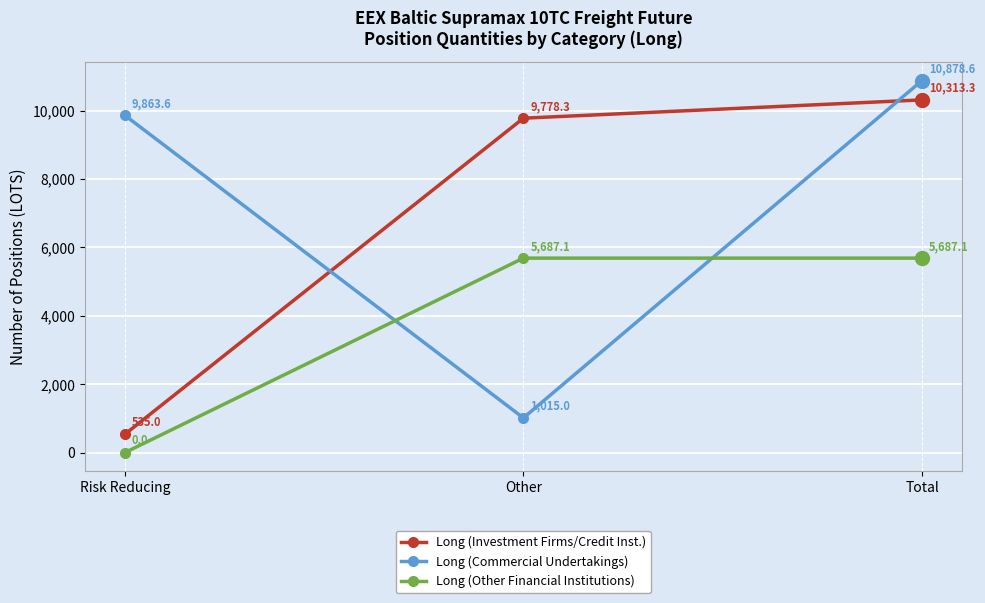

Which series has the largest range (max minus min)?

Long (Commercial Undertakings)